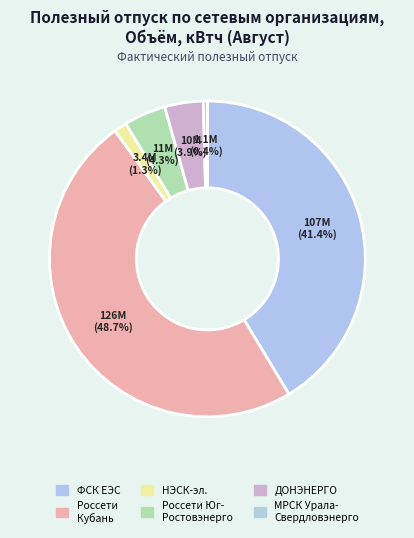

To the nearest percent, what is the average slice percentage?

17%